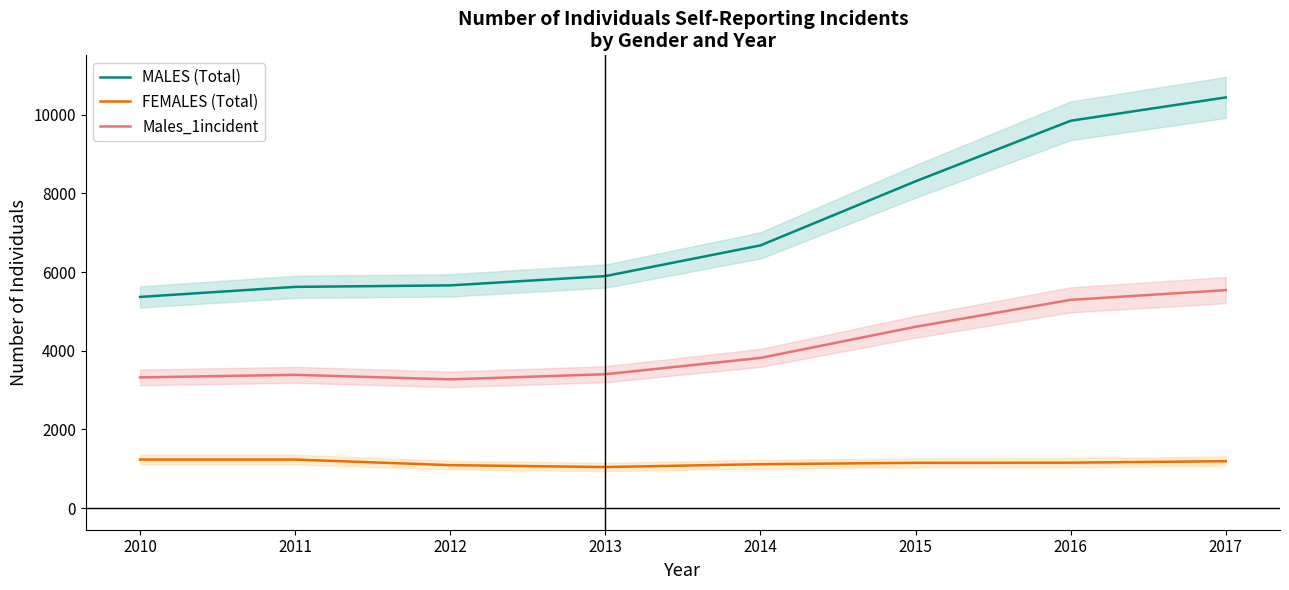

At which label does FEMALES (Total) first exceed 1156?

2010